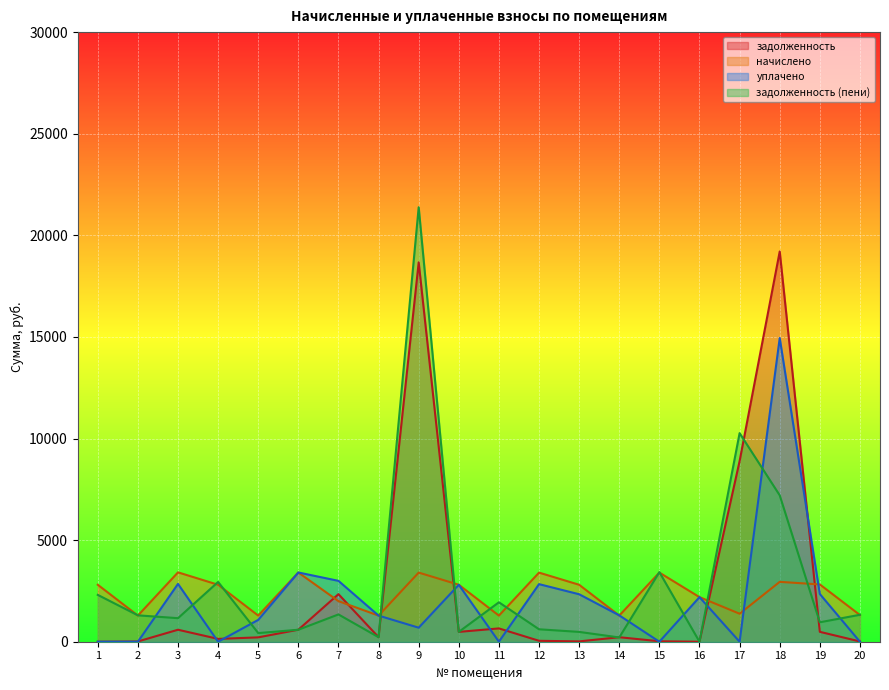

The уплачено series shows 2336.1 at 13. True or false?

True